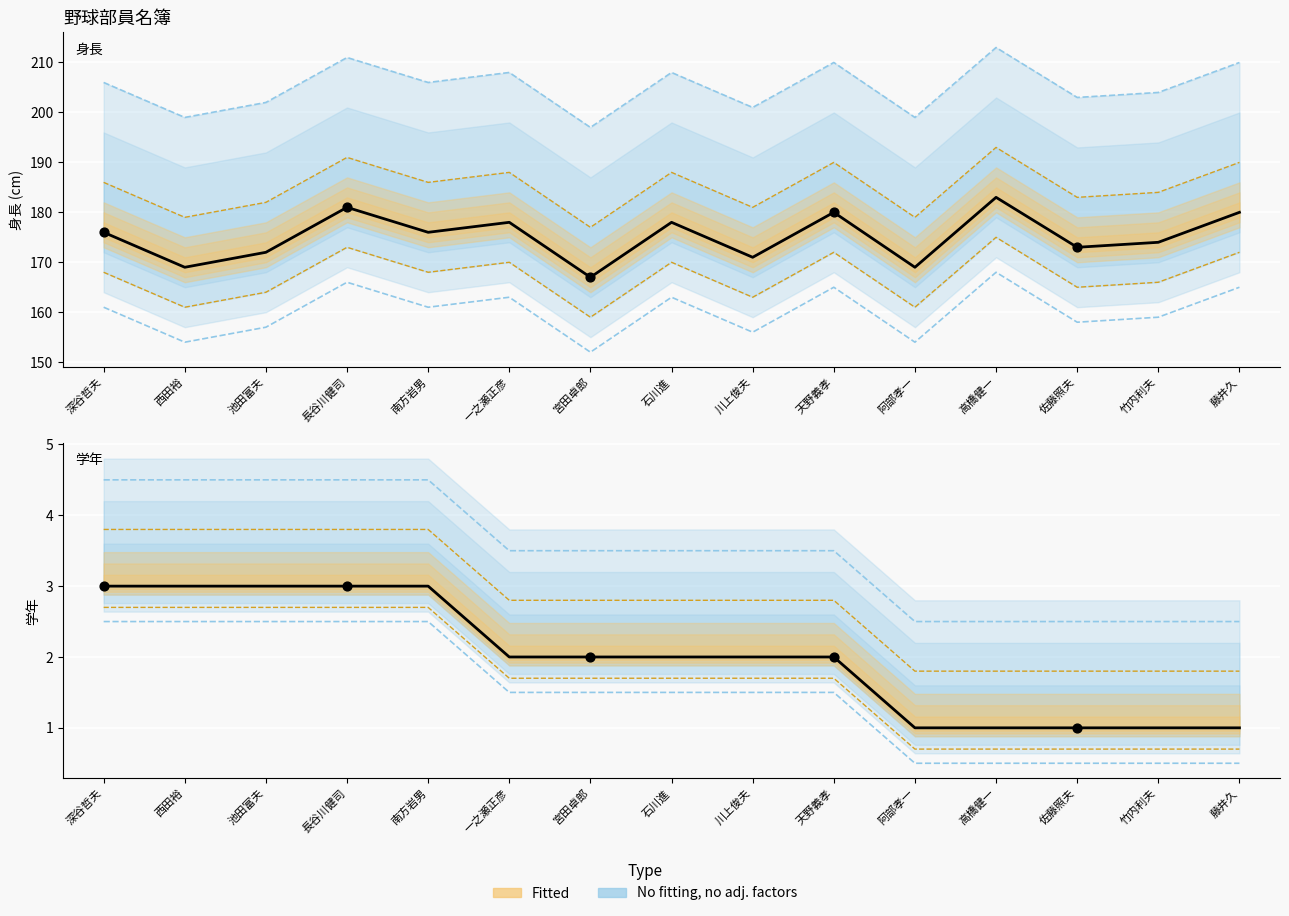

At which category is the sum across all series the highest?

長谷川健司